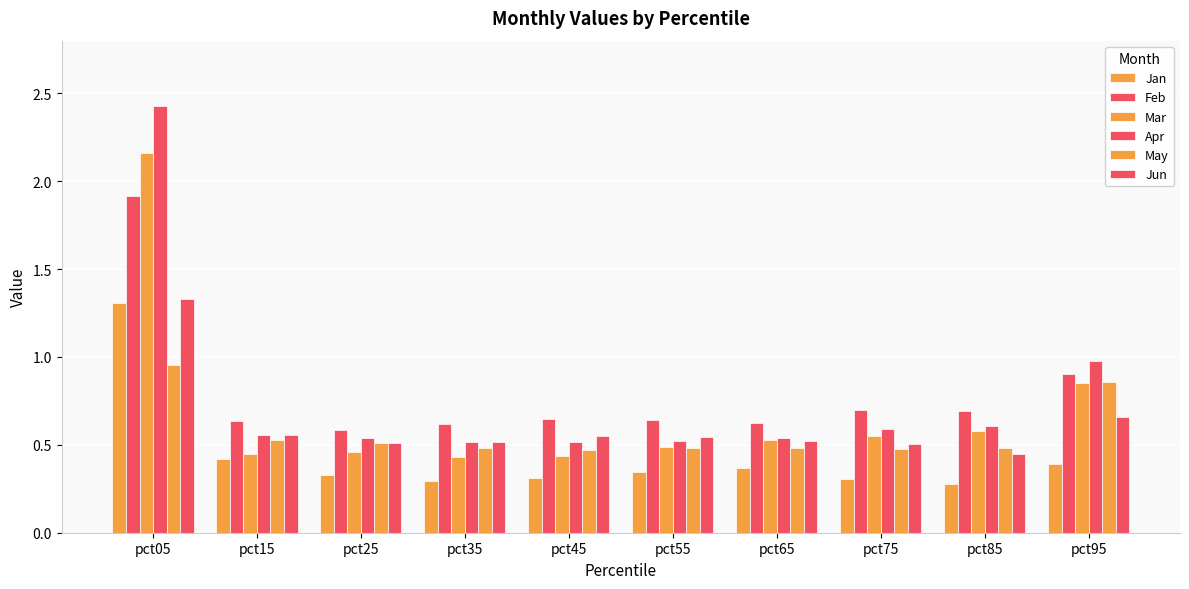

What is the maximum value shown in the chart?

2.4